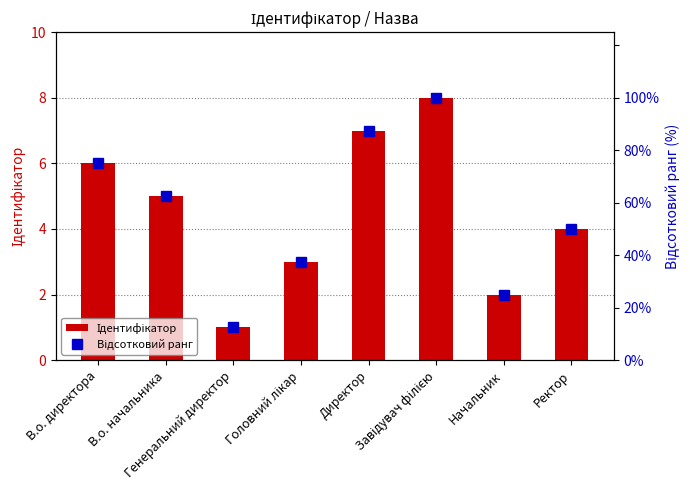

Between В.о. начальника and Ректор, which series saw the biggest shift?

Відсотковий ранг